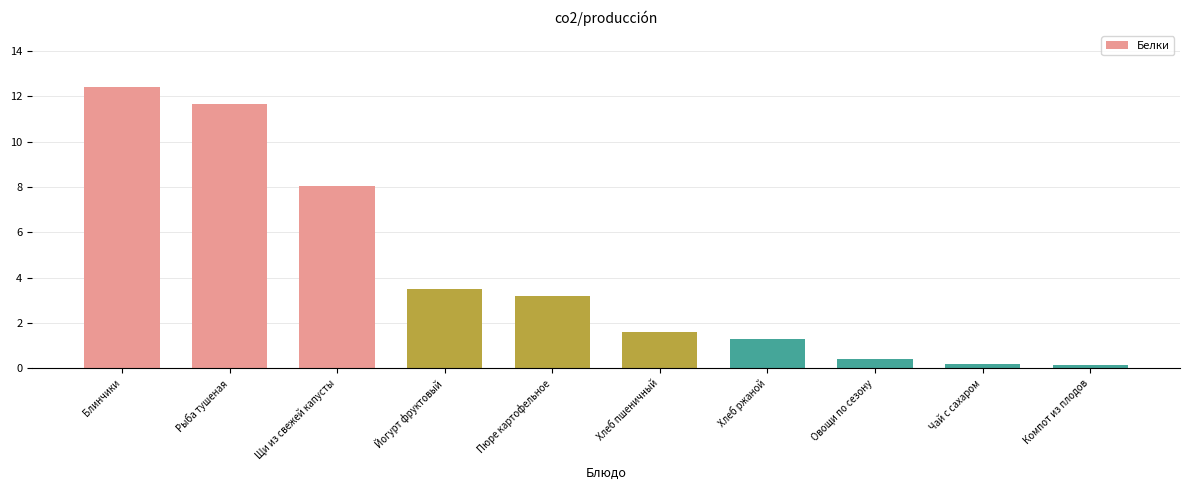

Which has a higher value, Хлеб пшеничный or Йогурт фруктовый?

Йогурт фруктовый